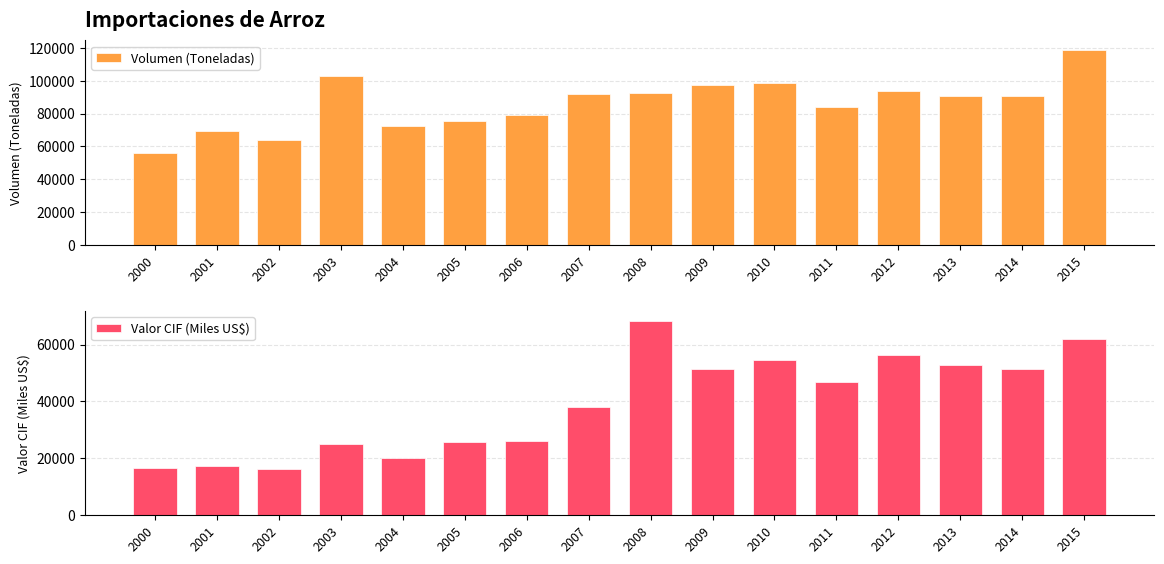

At which category is the sum across all series the highest?

2015